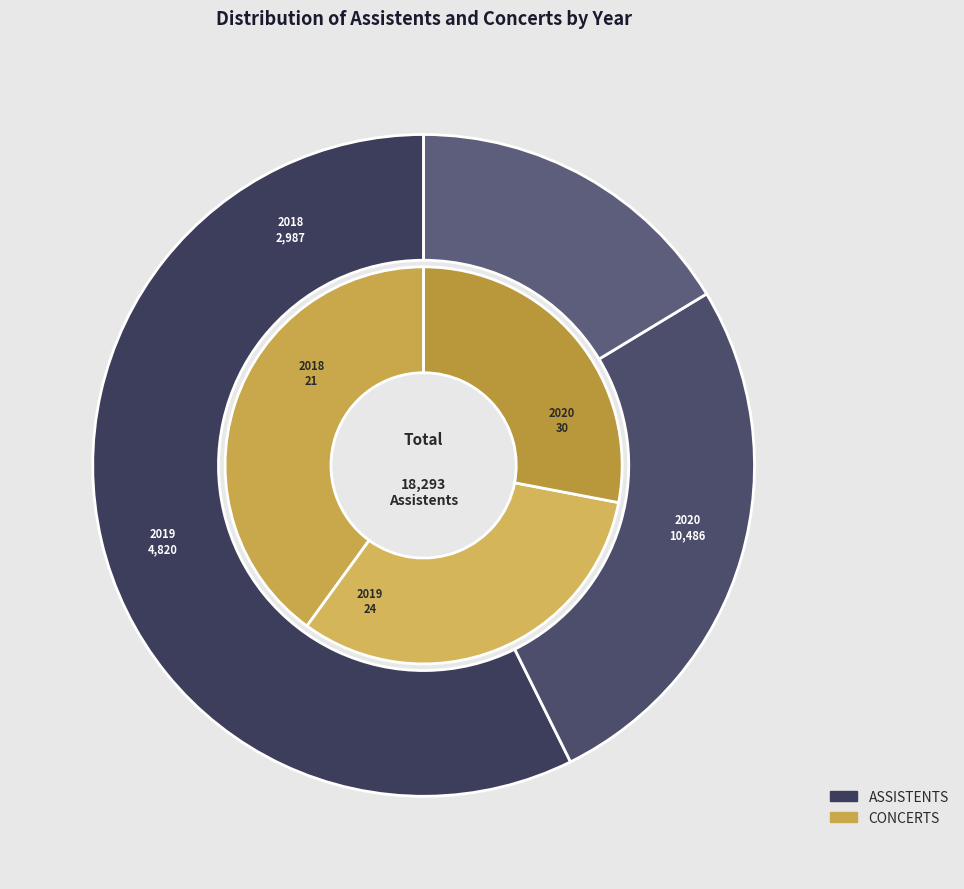

To the nearest percent, what percentage of the pie is 2019?

26%